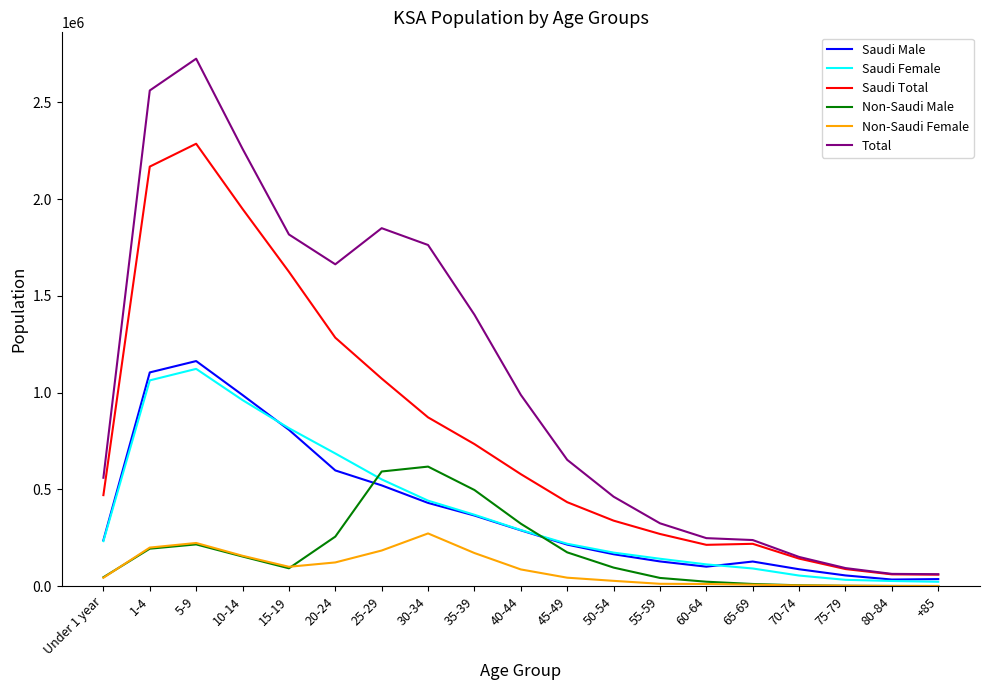

Which series has the widest spread of values?

Total